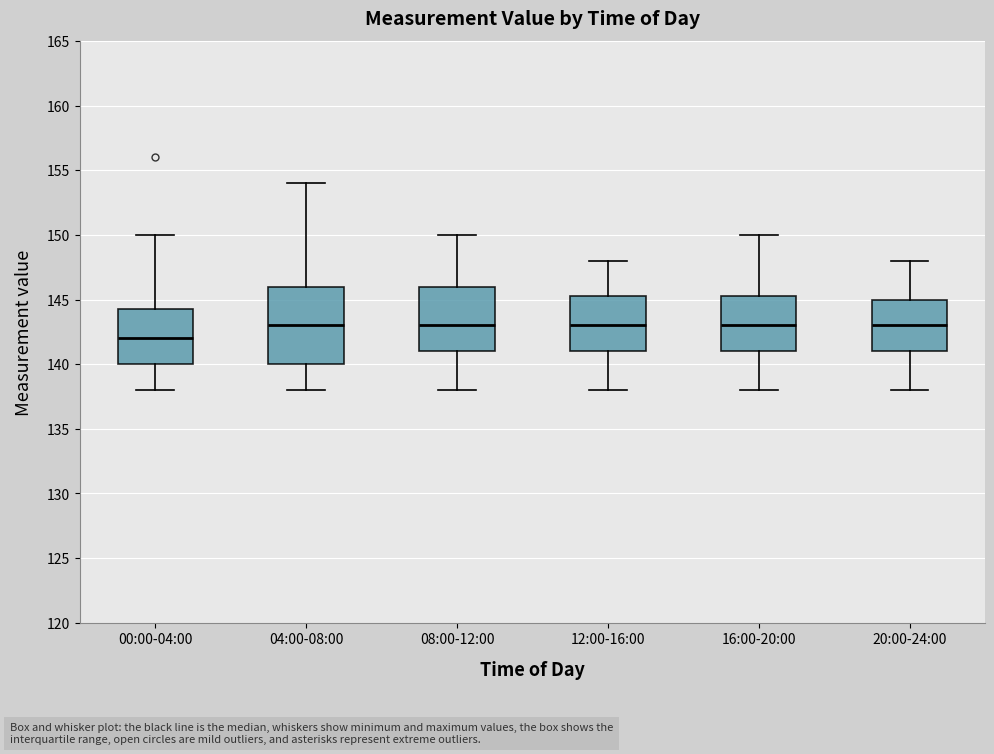

Which box is the tallest, from its lower edge to its upper edge?

04:00-08:00